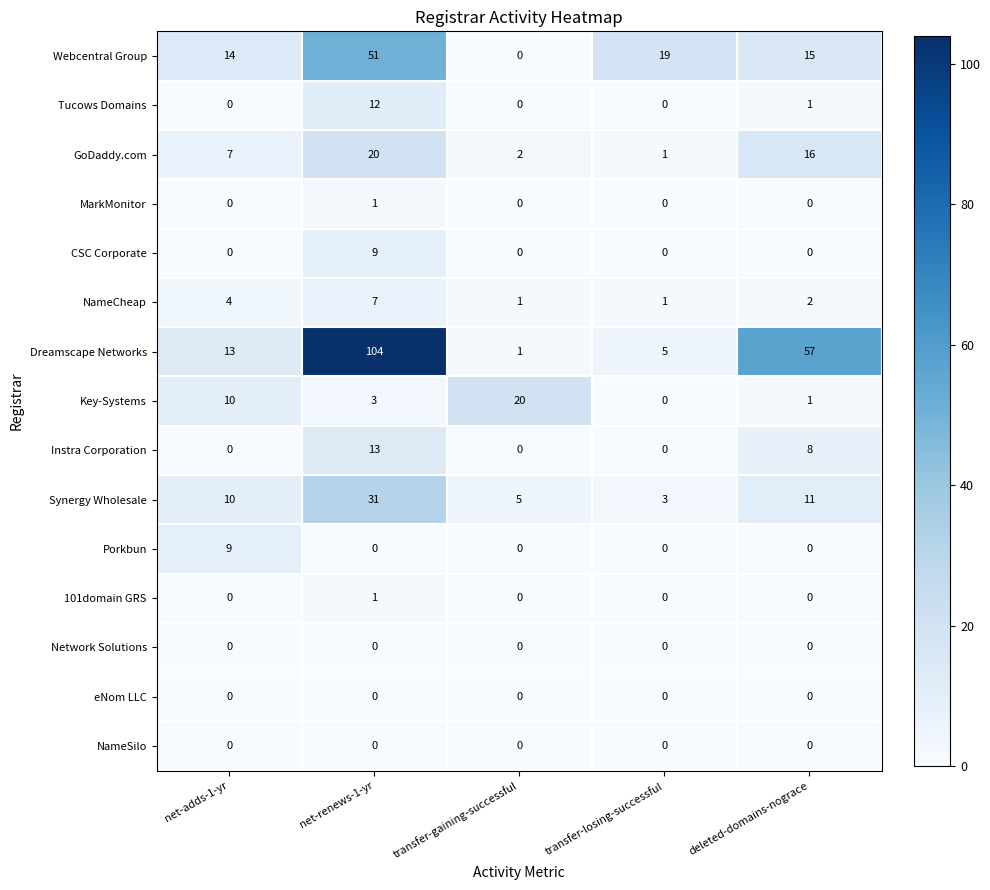

What is the maximum value shown in the chart?

104